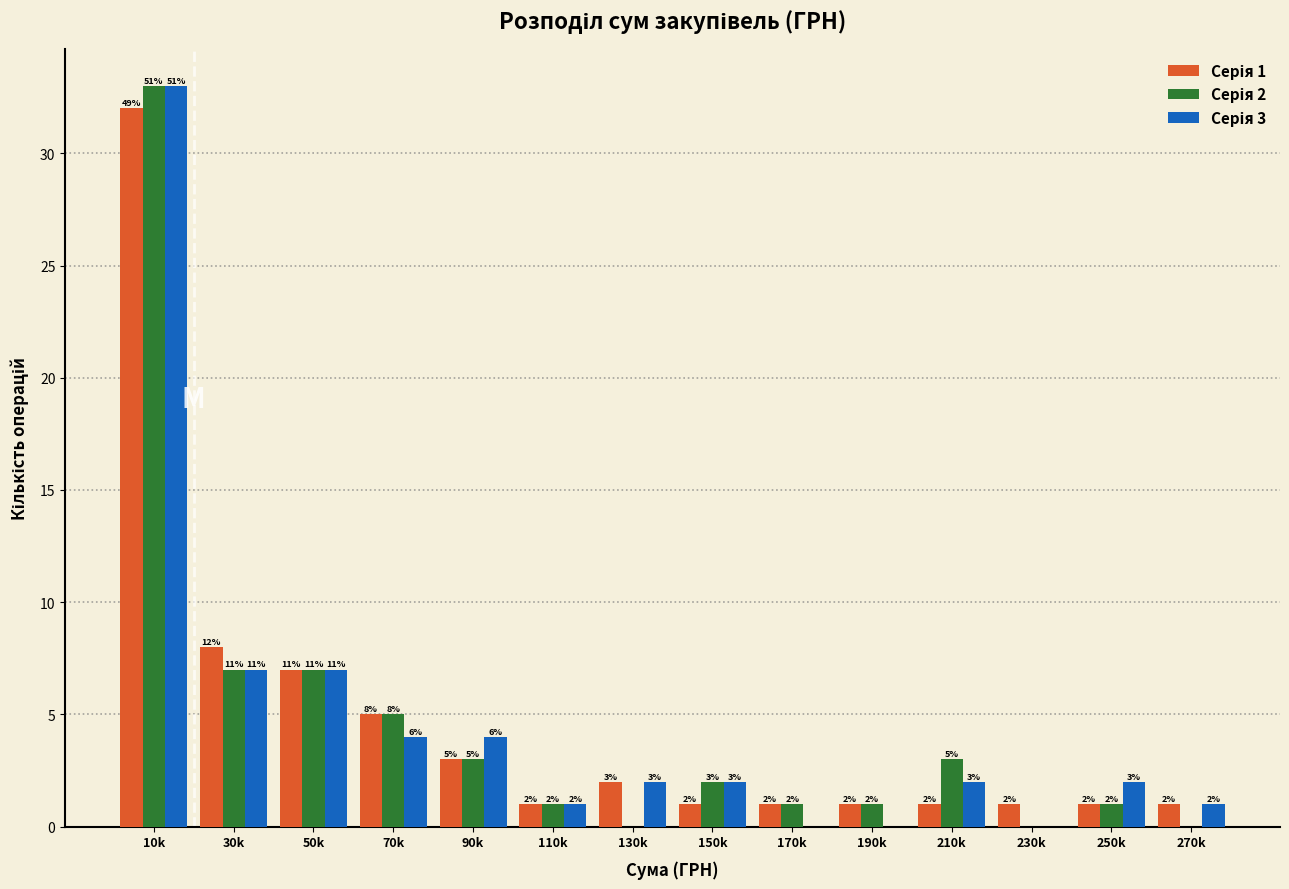

What is the total value across all series at 130k?

4